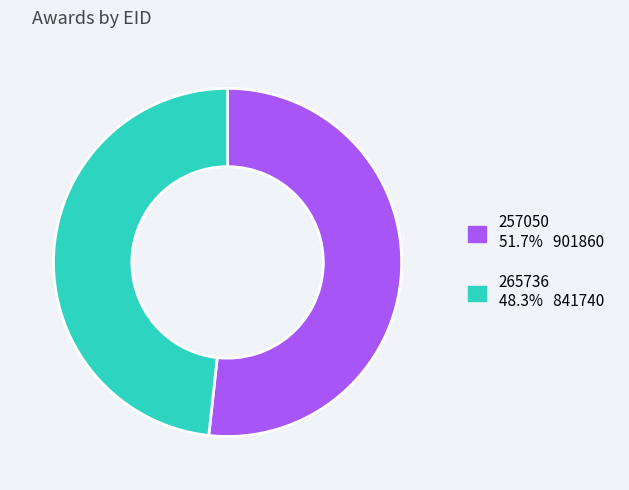

How many slices are in this pie chart?

2